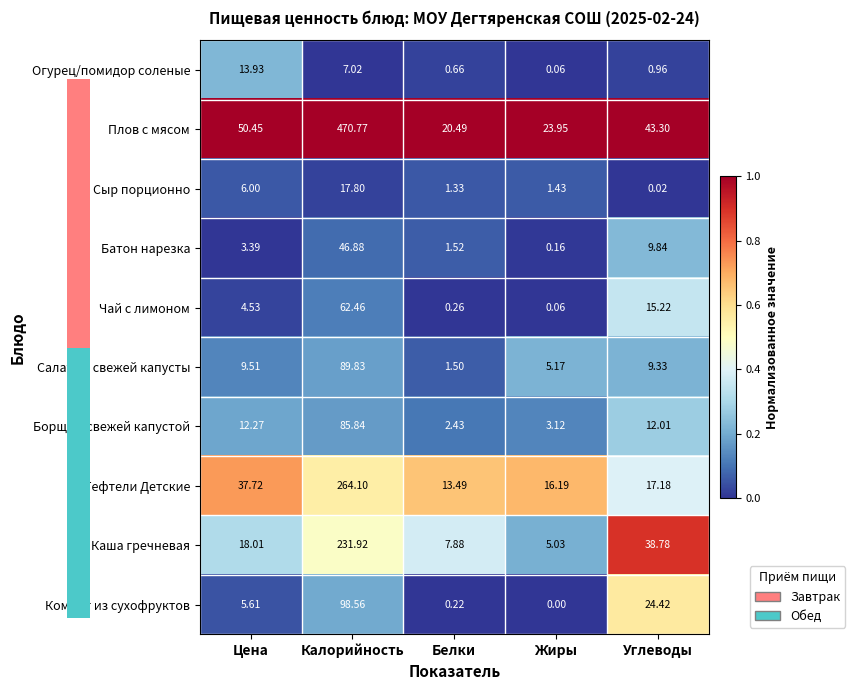

At which label does Сыр порционно reach its minimum?

Углеводы